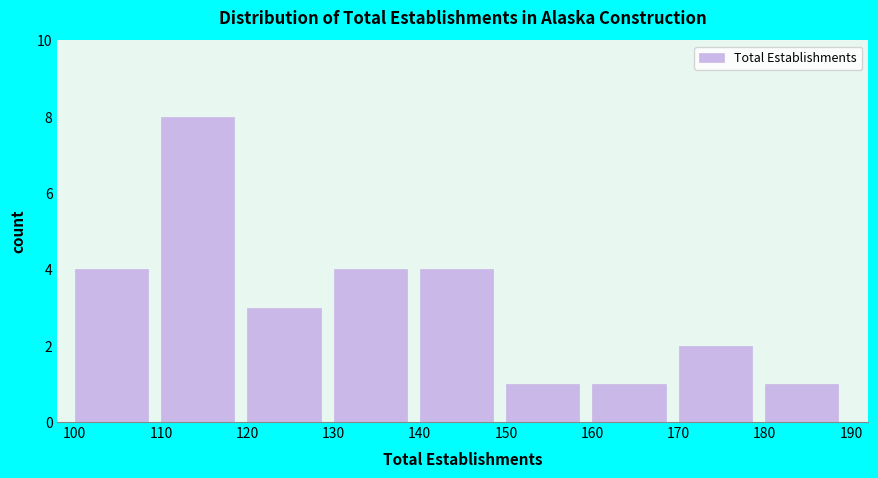

What is the height of the bar covering 160 to 170 on the x-axis? The values are not printed on the chart, so give them approximately, as read against the axis.

1